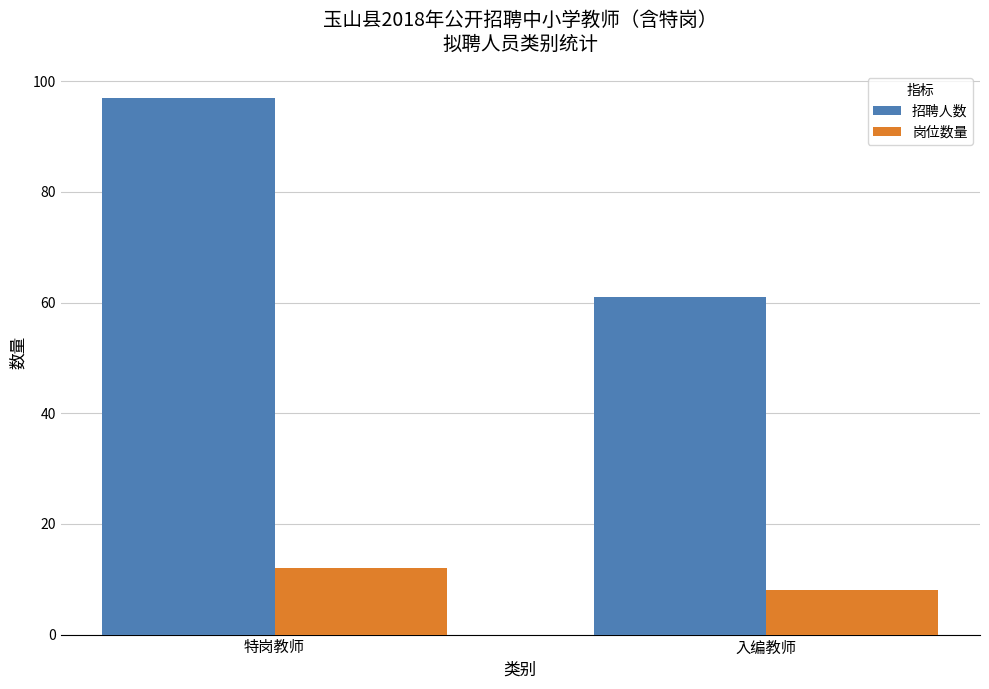

Is it true that 岗位数量 equals 8 at 入编教师?

True